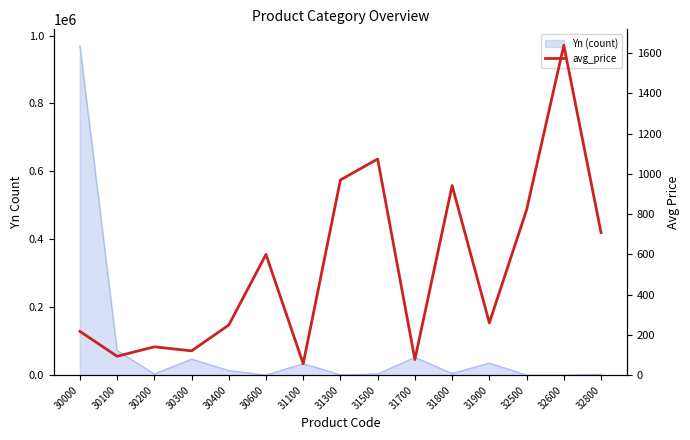

At which category does the chart reach its peak across all series?

32600